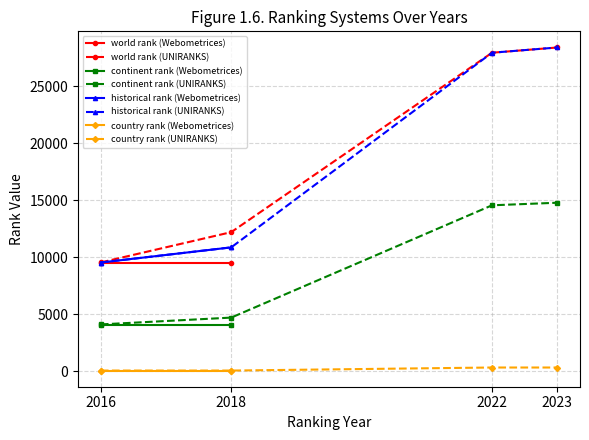

True or false: historical rank (UNIRANKS) has a value of 27946.0 at 2022.

True